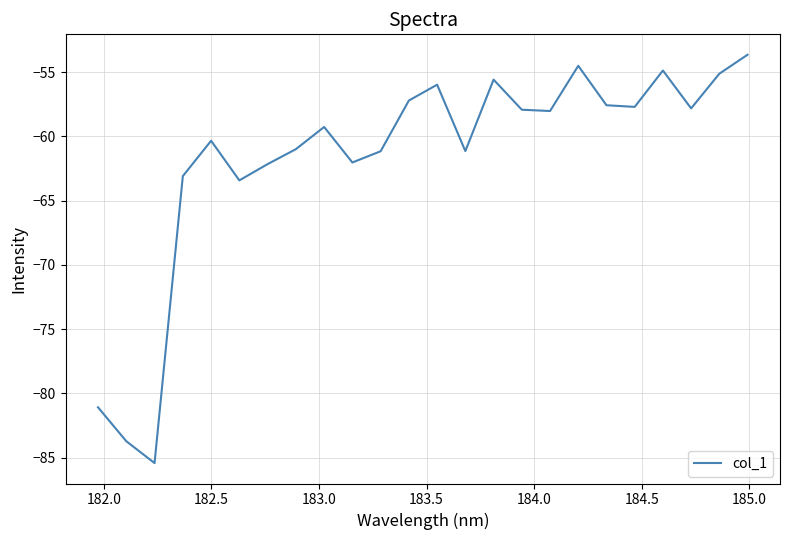

How many interior local valleys (lower than both neighbors) does the data have?

7